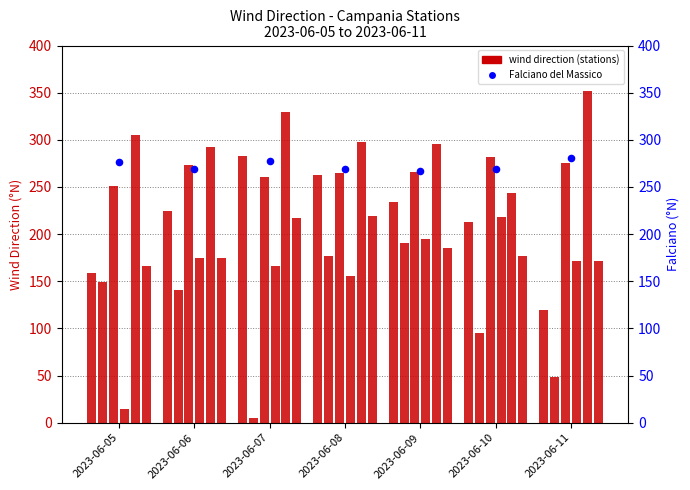

At how many categories does at least one series exceed 112?

7